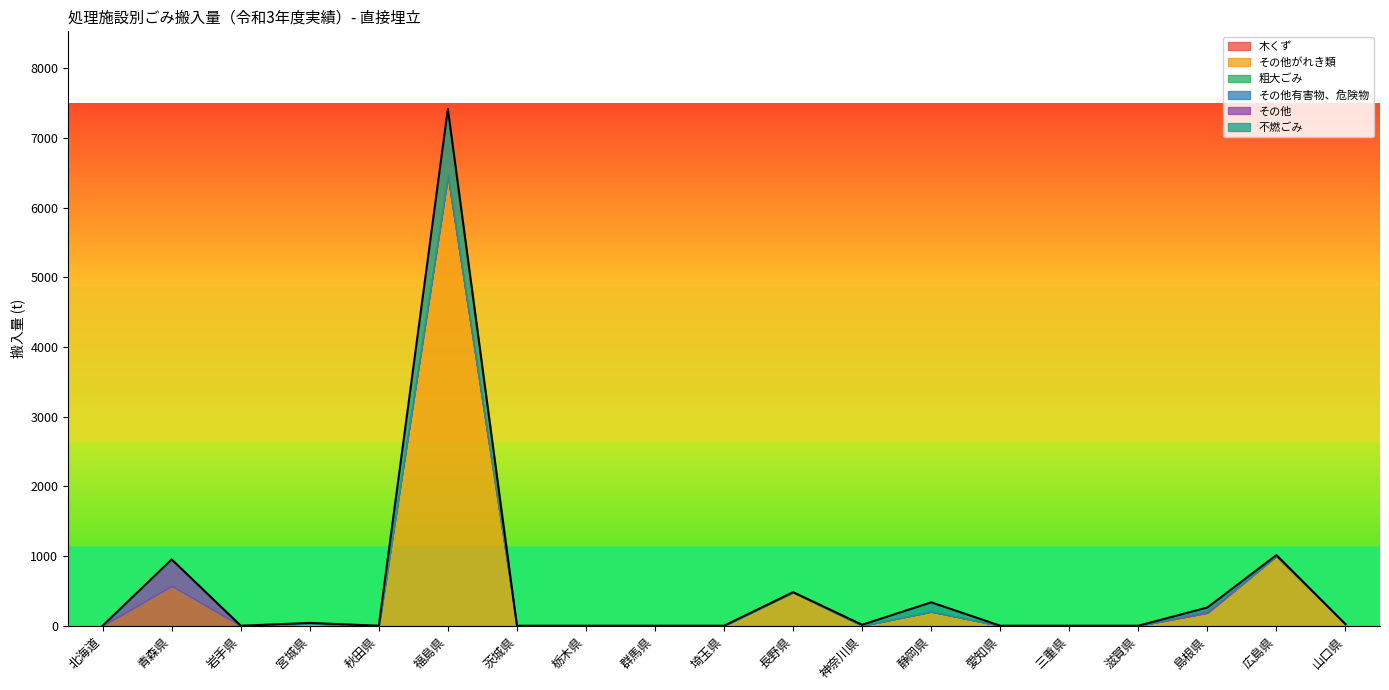

True or false: 不燃ごみ and 粗大ごみ intersect in this chart.

False